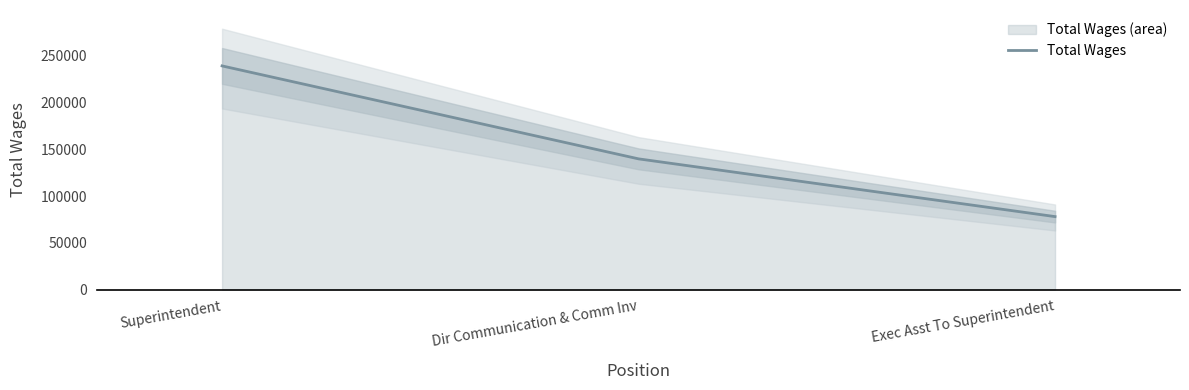

What is the greatest value displayed?

239396